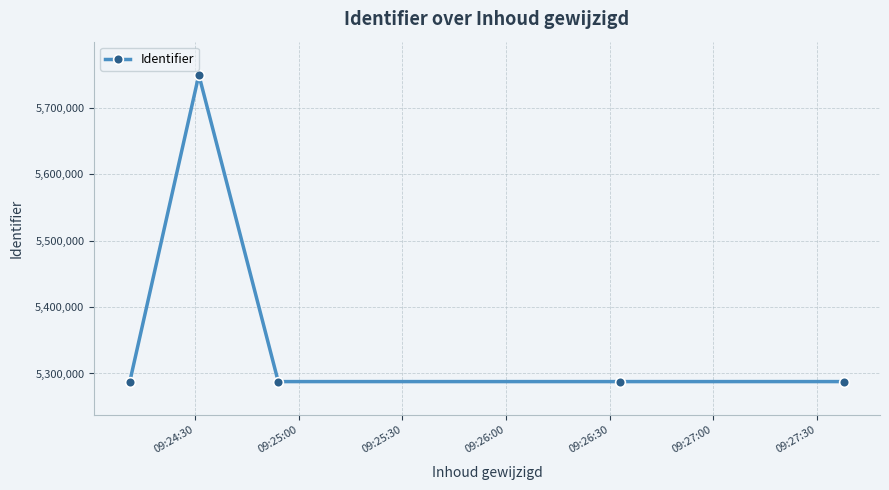

How many categories are shown in the chart?

5